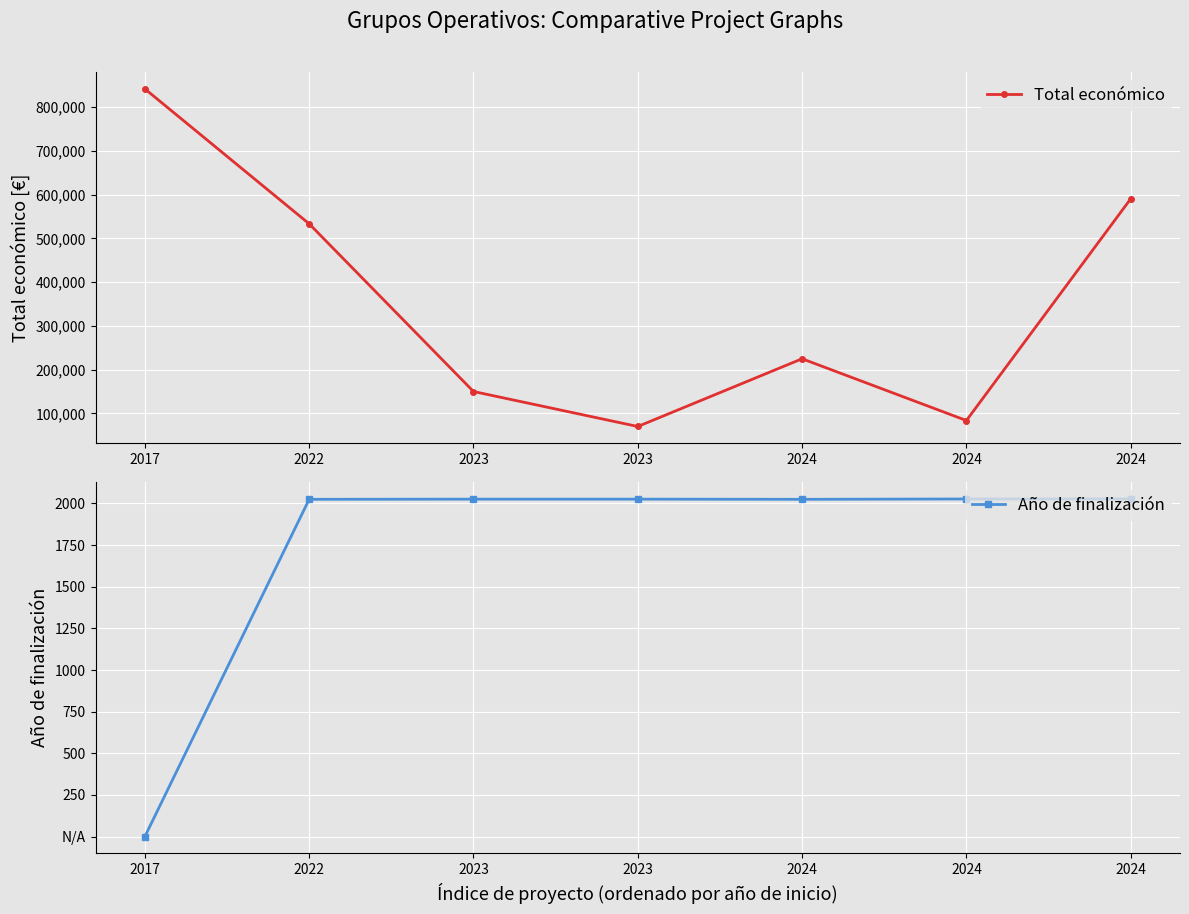

How many data points in Año de finalización are less than 2026?

3